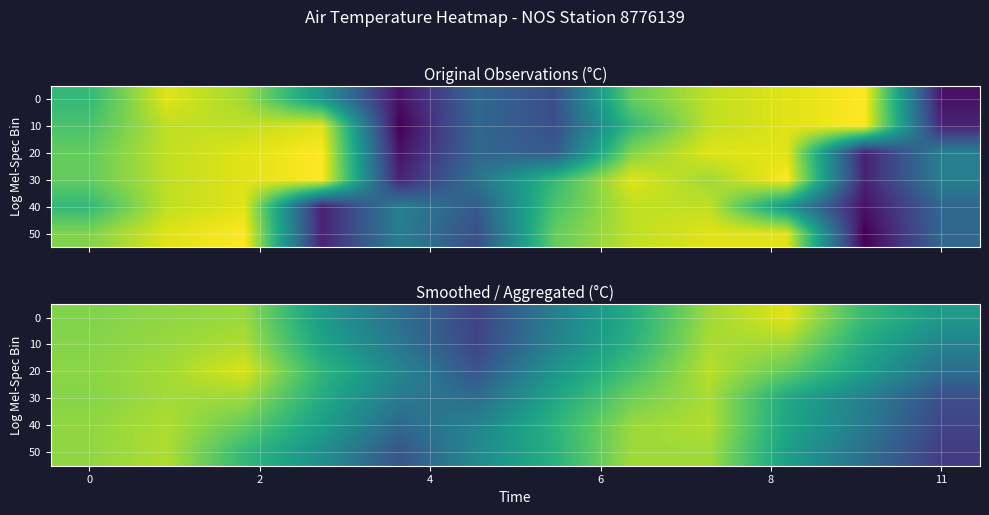

How many values in the 30 series exceed 23?

8